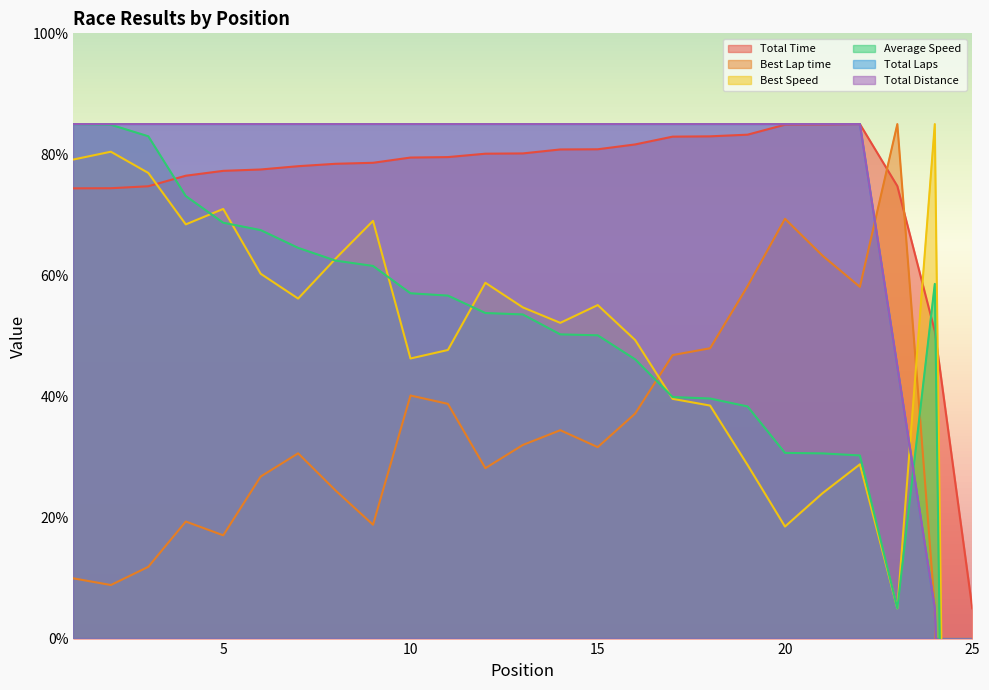

What is the difference between the Total Distance values at 17 and 23?

40.0